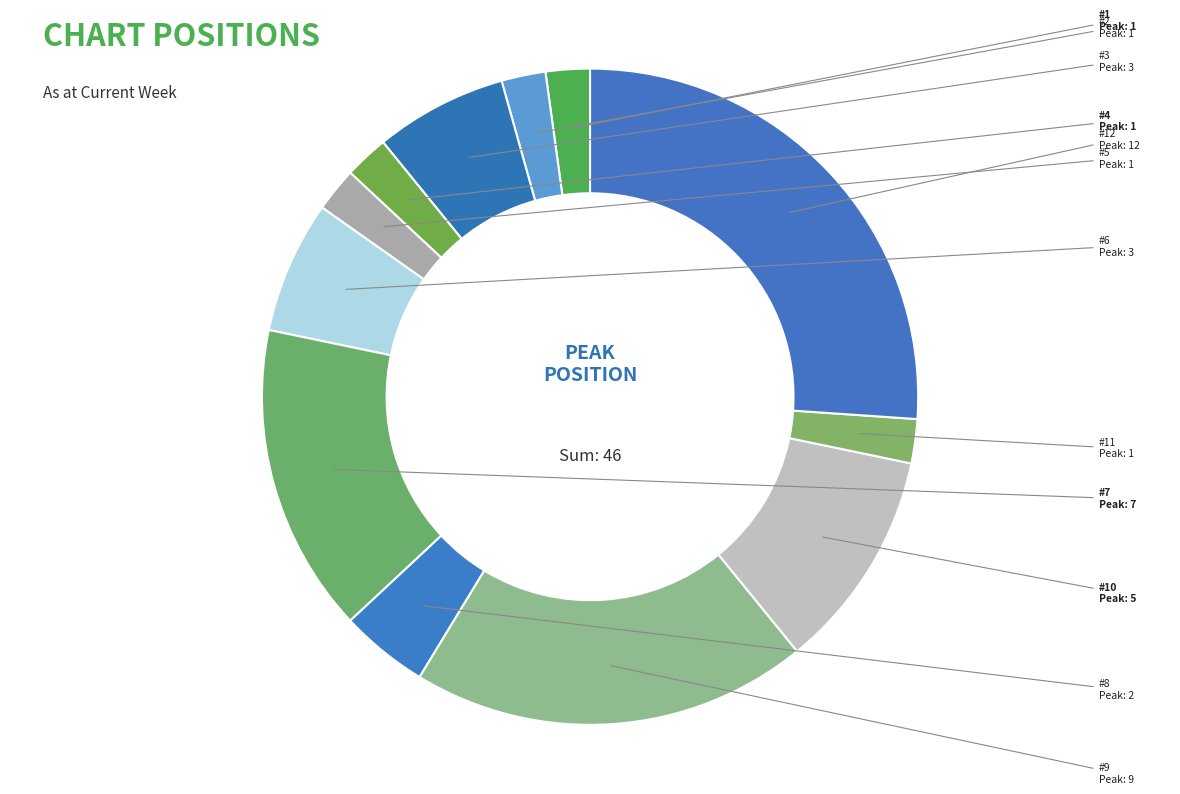

How many segments does this pie chart have?

12